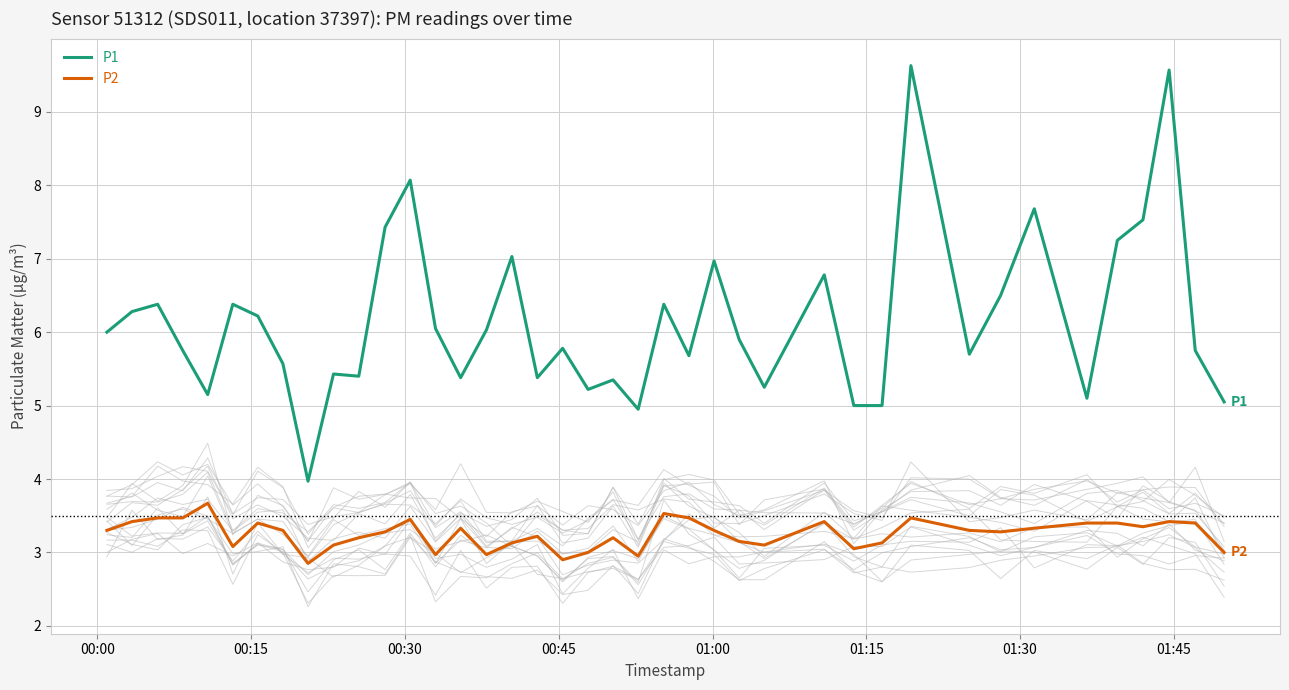

How many lines are shown in the chart?

2